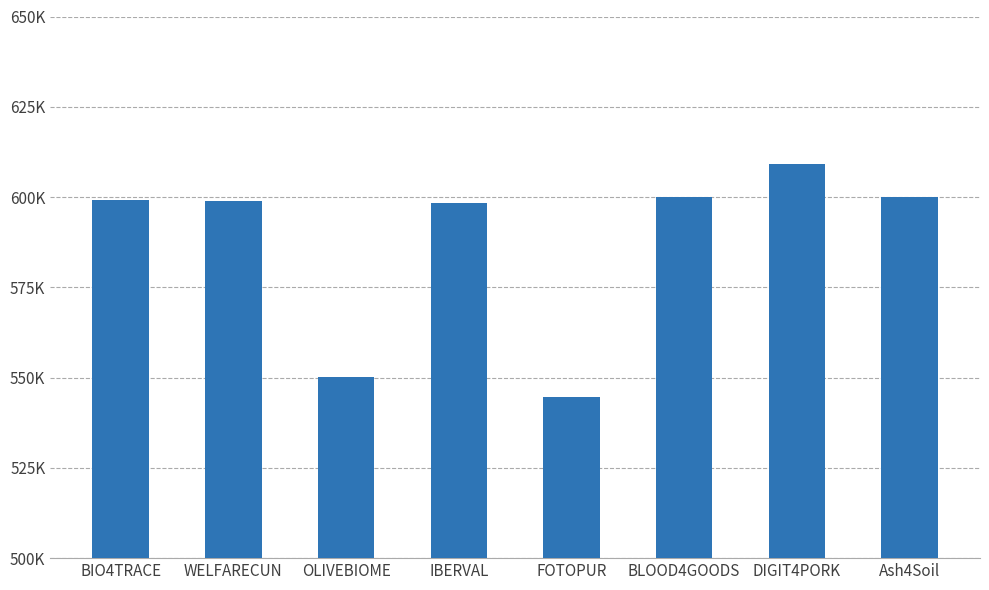

What is the value of the 8th bar from the left?

600000